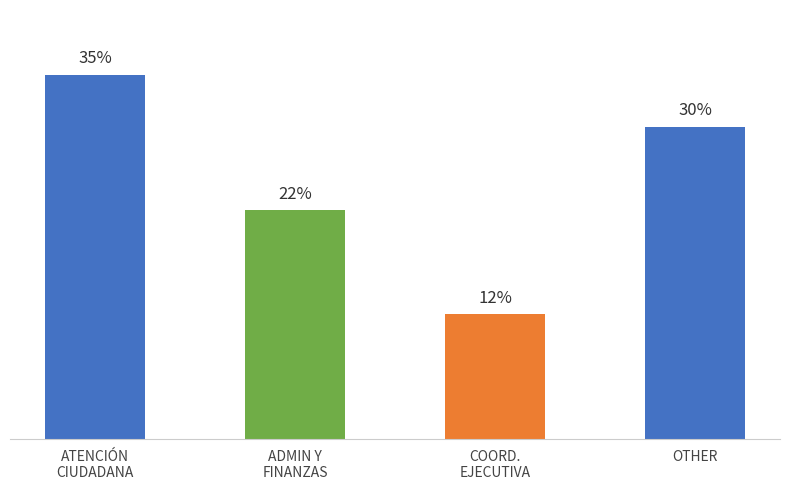

True or false: the data shows 3 at DIRECCIÓN DE DERECHOS.

False